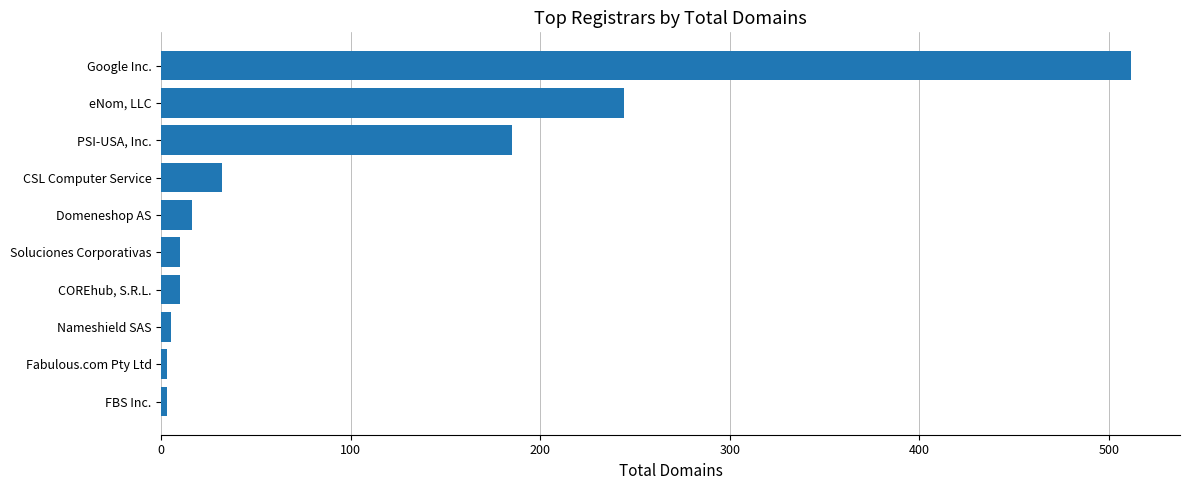

What is the sum of all values?

1020